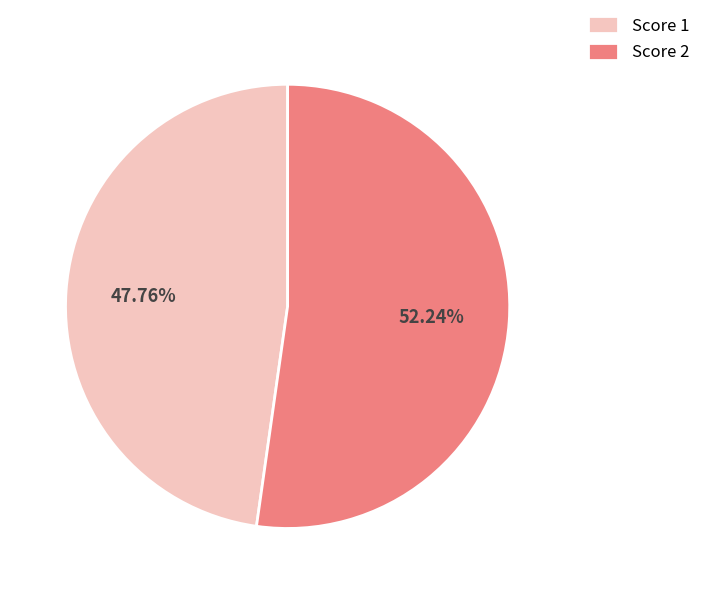

Is there any slice that represents more than half of the pie?

Yes